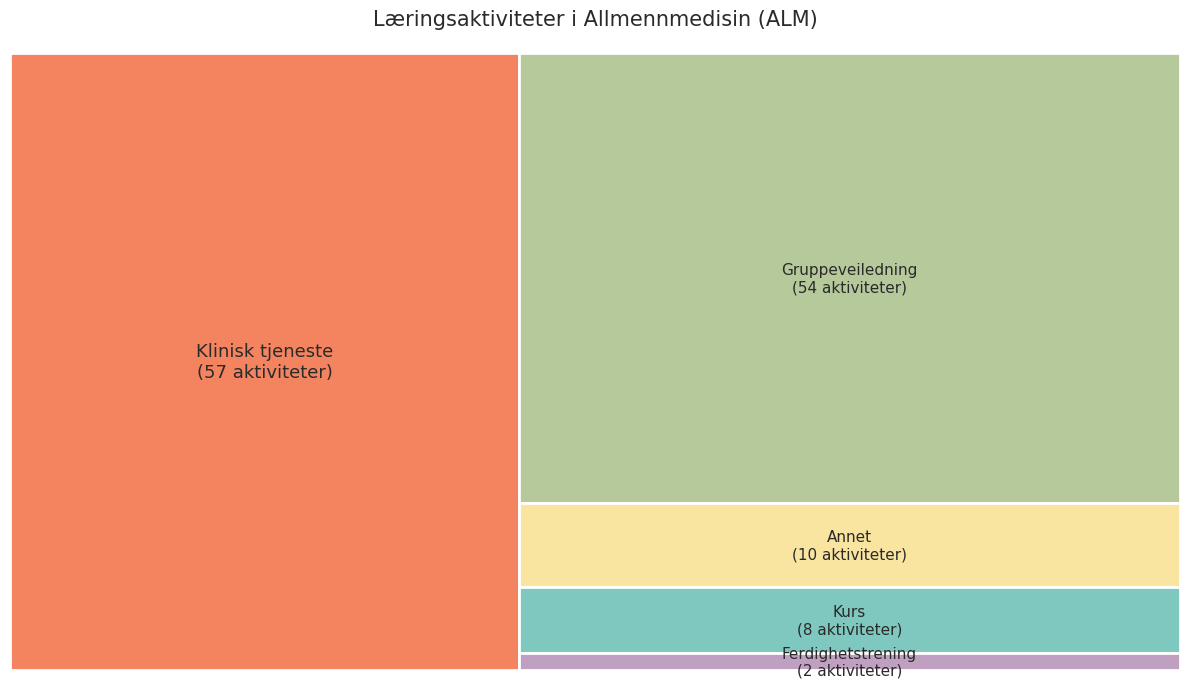

What percentage is the Klinisk tjeneste slice, to the nearest percent?

44%